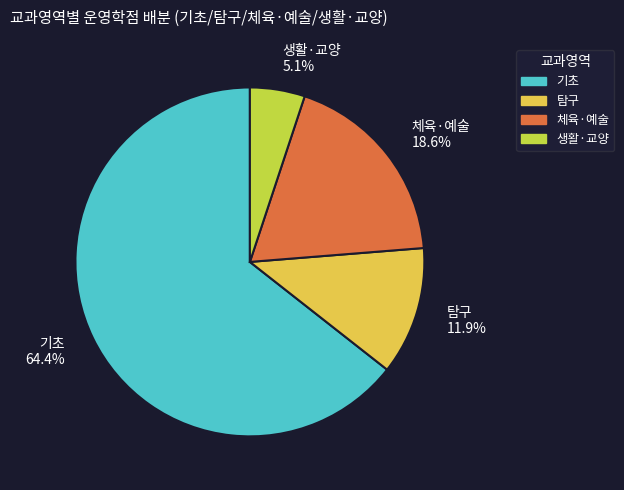

Rank the categories by value from highest to lowest.

기초 64.4%, 체육·예술 18.6%, 탐구 11.9%, 생활·교양 5.1%